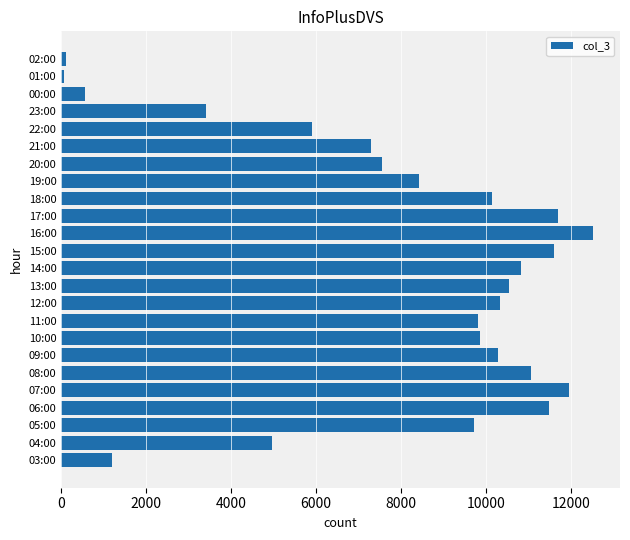

What is the difference between the maximum and second lowest values?

12422